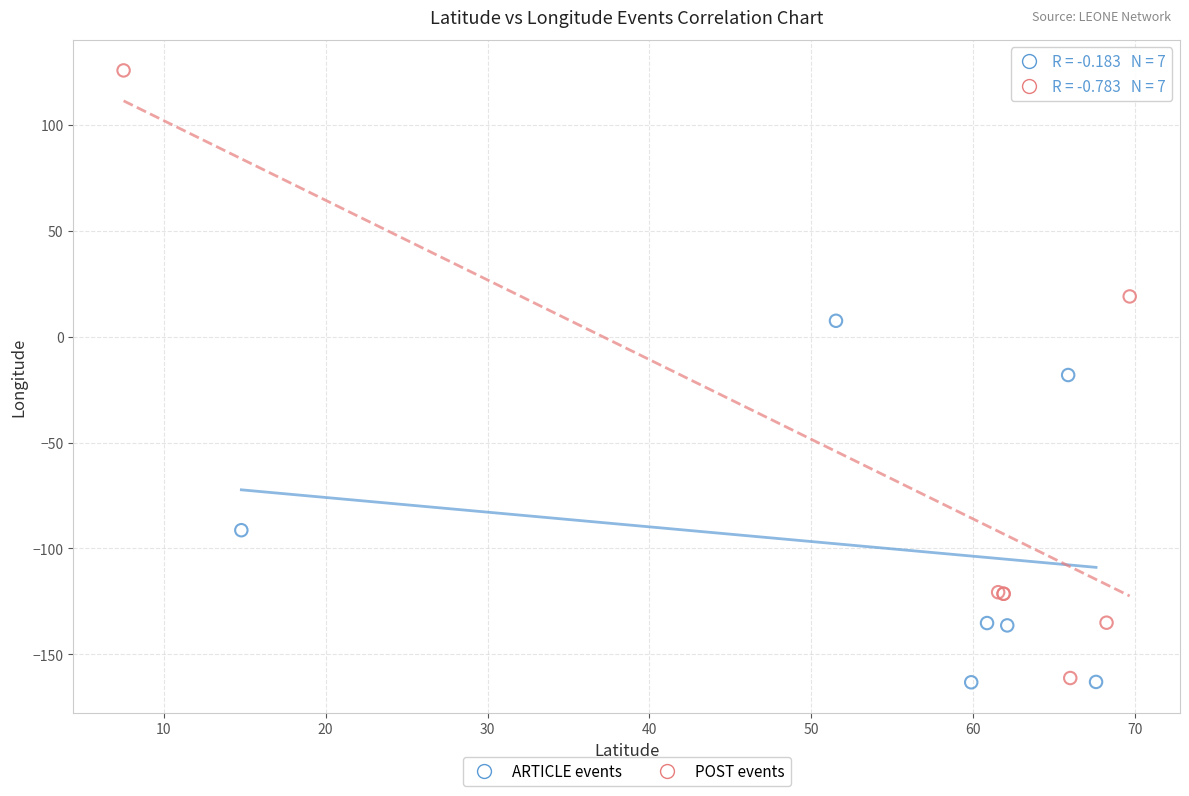

Which series reaches the maximum Y coordinate?

POST events